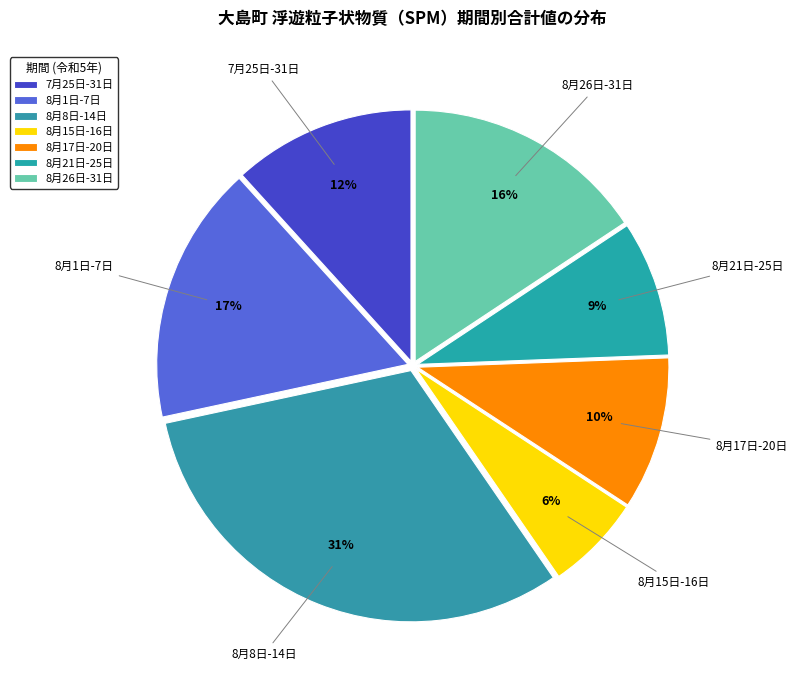

How many slices are in this pie chart?

7